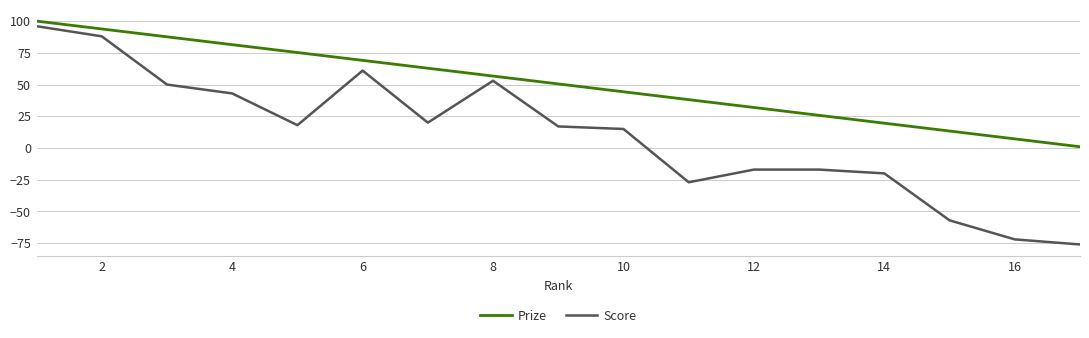

Which series has the largest range (max minus min)?

Score